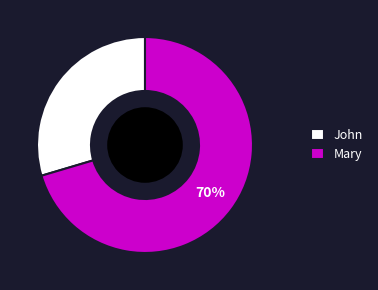

Is the sum of John and Mary greater than half?

Yes